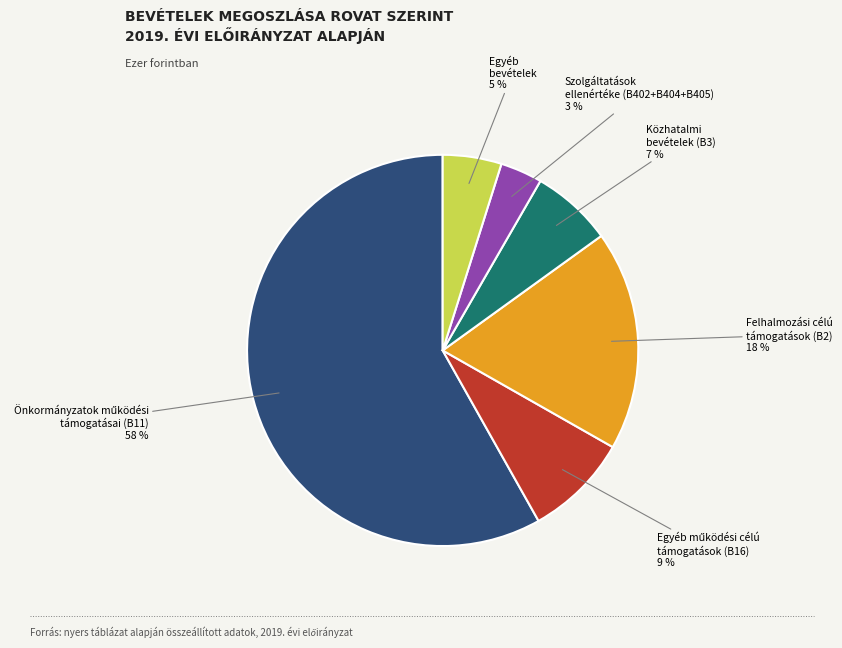

Is there a majority slice in this chart?

Yes